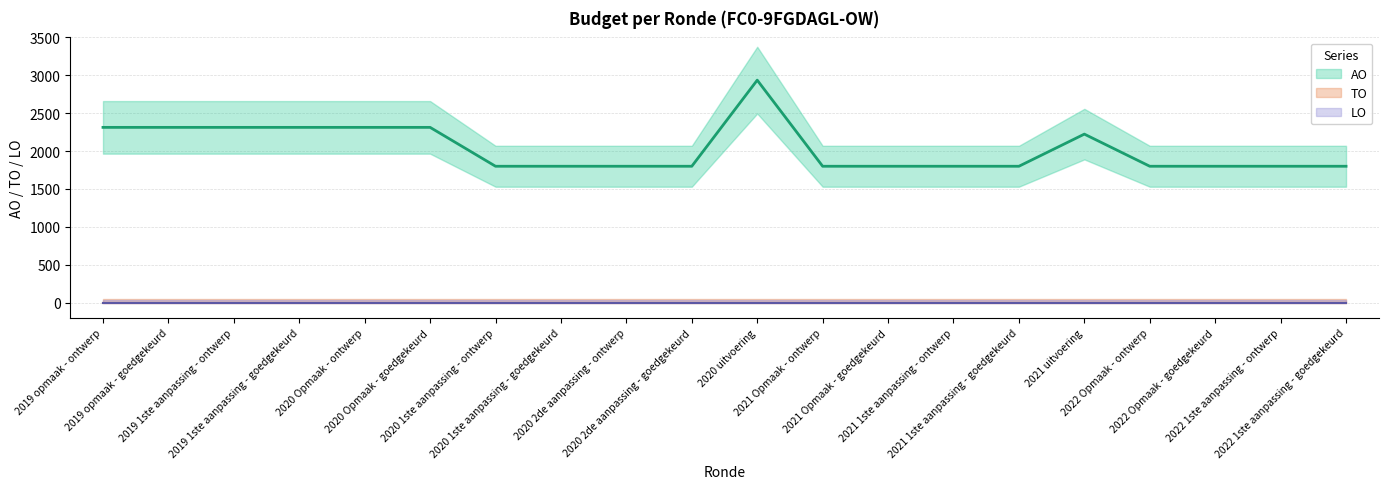

What is the value of the AO point at the 8th from the left?

1800